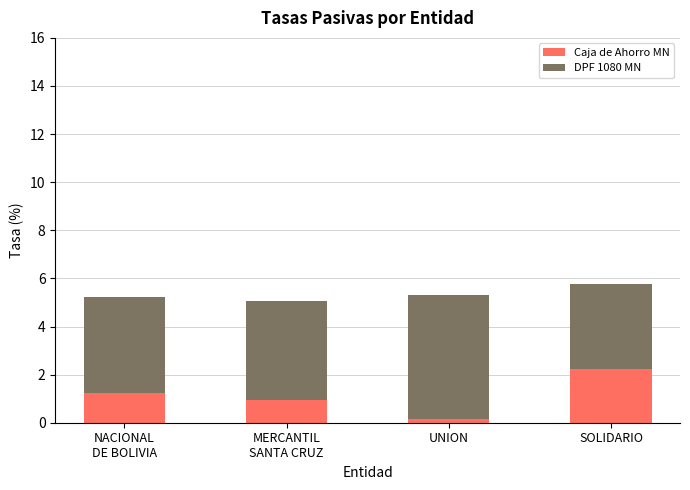

What is the total value across all series at UNION?

5.3